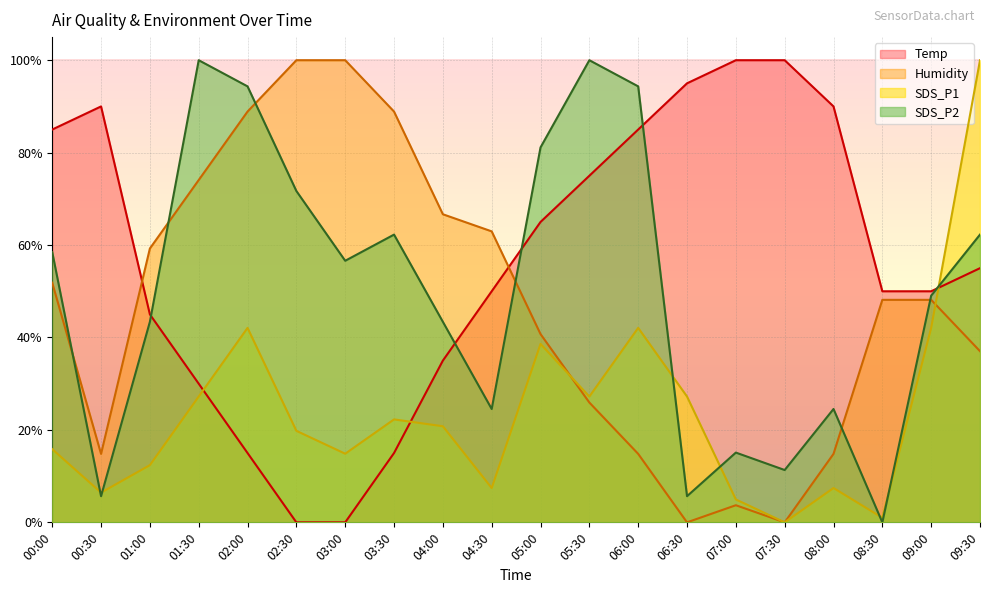

Which category has the lowest value in the Humidity series?

06:30